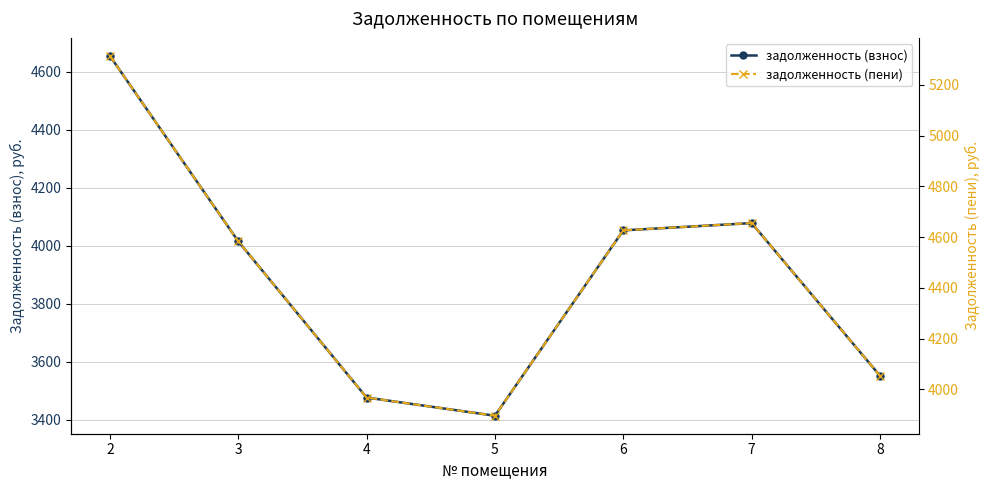

At which category is the sum across all series the highest?

2